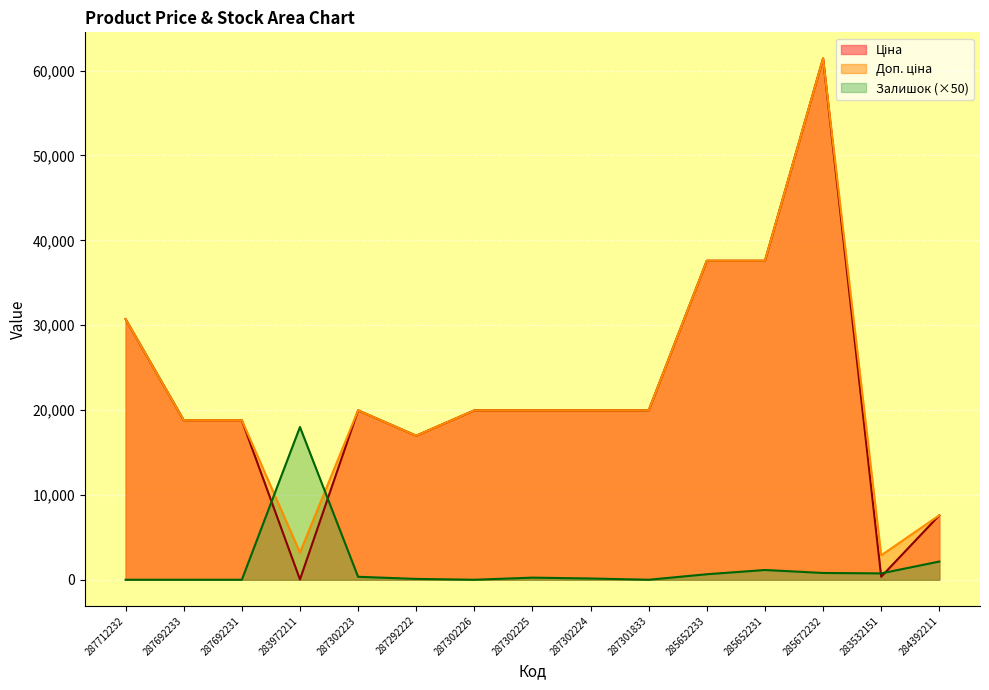

Reading left to right, list all the values displayed in this chart.

Ціна: 287712232=30717.1	287692233=18796.8	287692231=18796.8	283972211=32.0	287302223=19964.2	287292222=16976.3	287302226=19964.2	287302225=19964.2	287302224=19964.2	287301833=19964.2	285652233=37593.6	285652231=37593.6	285672232=61434.3	283532151=359.9	284392211=7596.5
Доп. ціна: 287712232=30717.1	287692233=18796.8	287692231=18796.8	283972211=3205.0	287302223=19964.2	287292222=16976.3	287302226=19964.2	287302225=19964.2	287302224=19964.2	287301833=19964.2	285652233=37593.6	285652231=37593.6	285672232=61434.3	283532151=2878.8	284392211=7596.5
Залишок: 287712232=0.0	287692233=0.0	287692231=0.0	283972211=18000.0	287302223=350.0	287292222=100.0	287302226=0.0	287302225=250.0	287302224=150.0	287301833=0.0	285652233=650.0	285652231=1150.0	285672232=800.0	283532151=750.0	284392211=2150.0